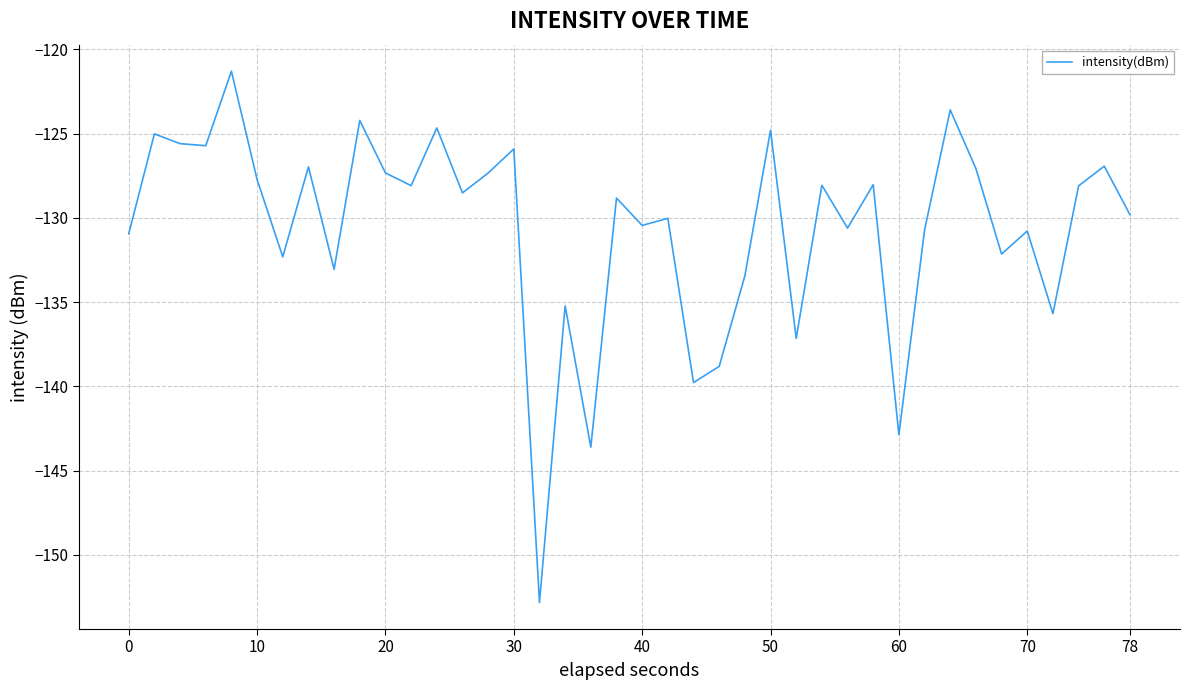

What is the sum of all values?

-5224.2